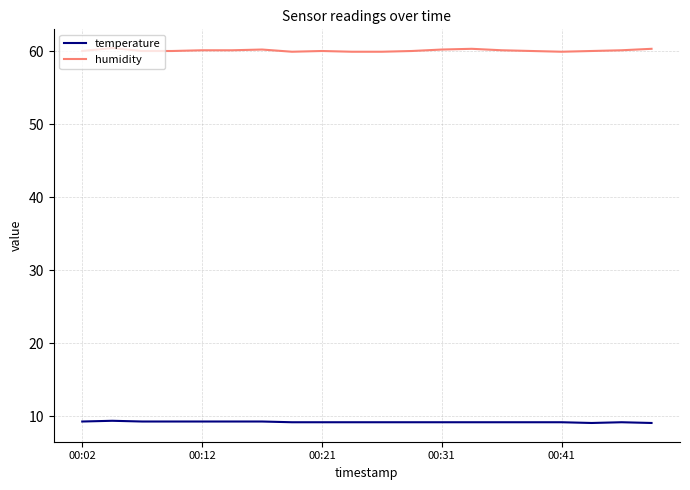

True or false: humidity and temperature intersect in this chart.

False